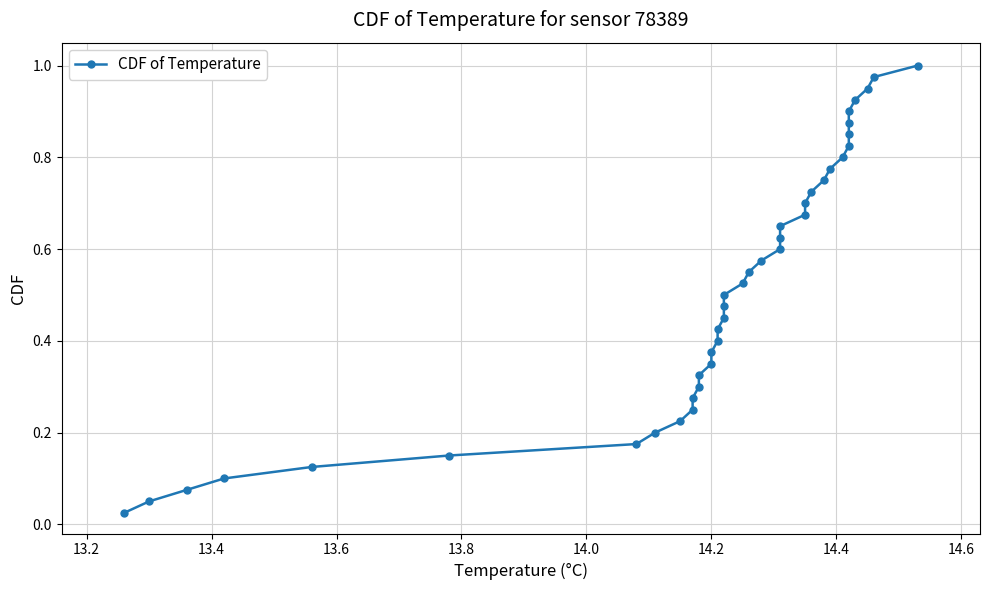

Count the number of categories in the chart.

40